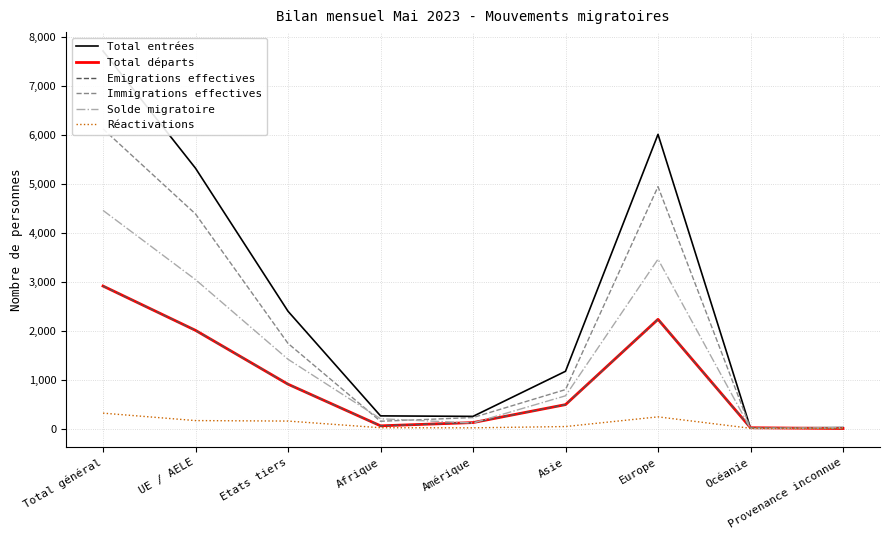

Where is the first local minimum for Réactivations?

Amérique